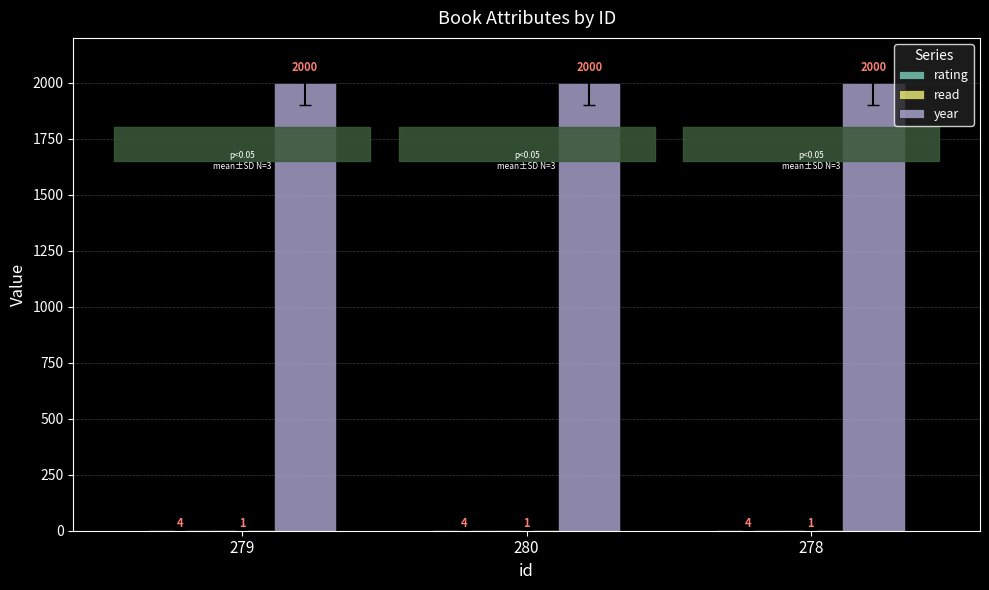

What is the sum of all year values?

6000